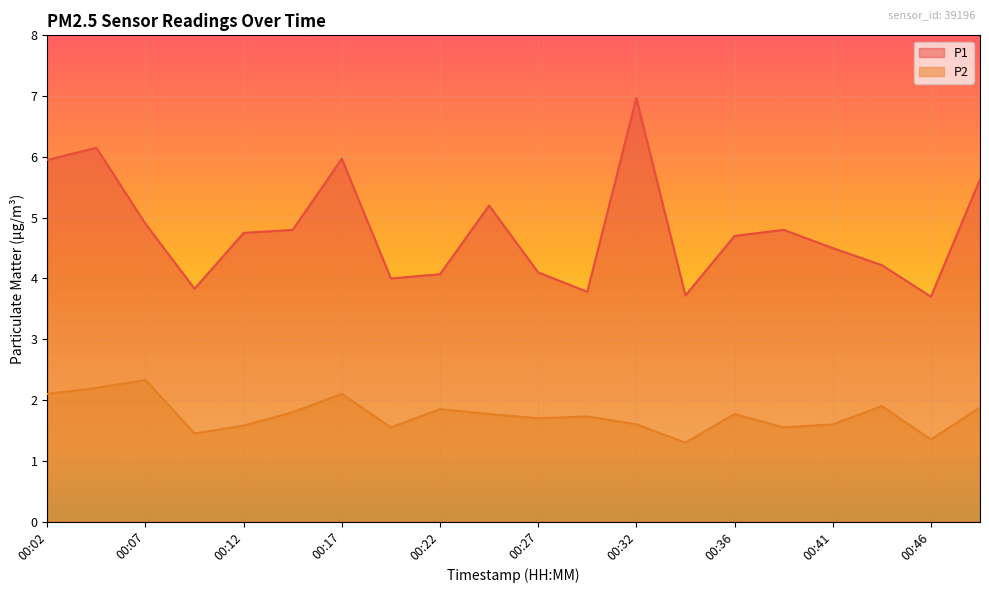

How many values in the P1 series are below 4?

4